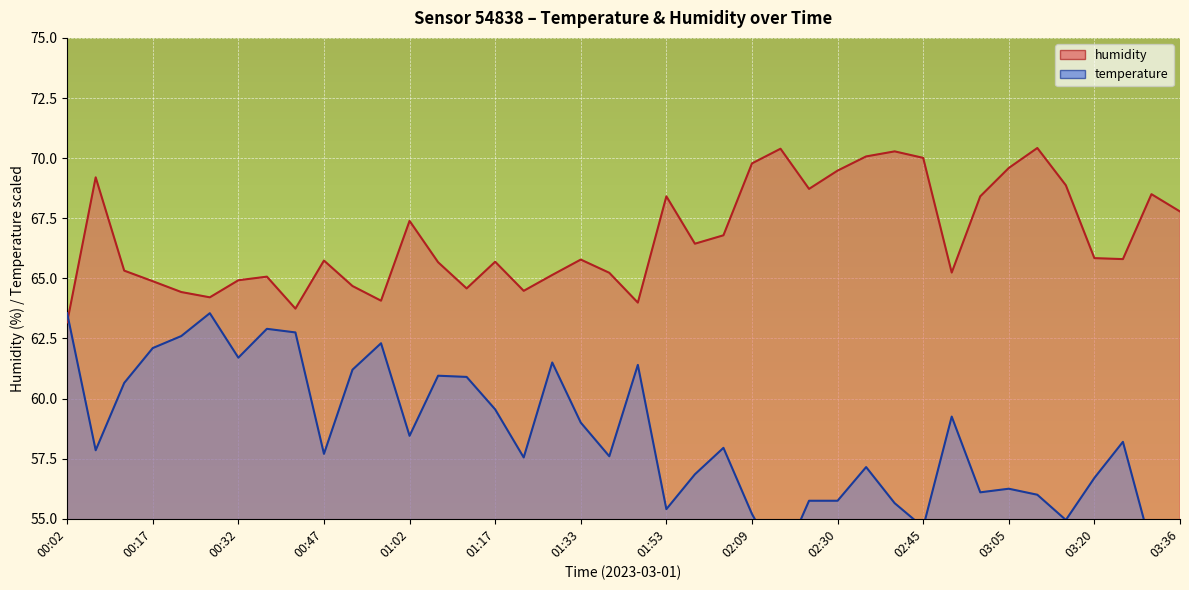

At how many categories does at least one series exceed 62?

40